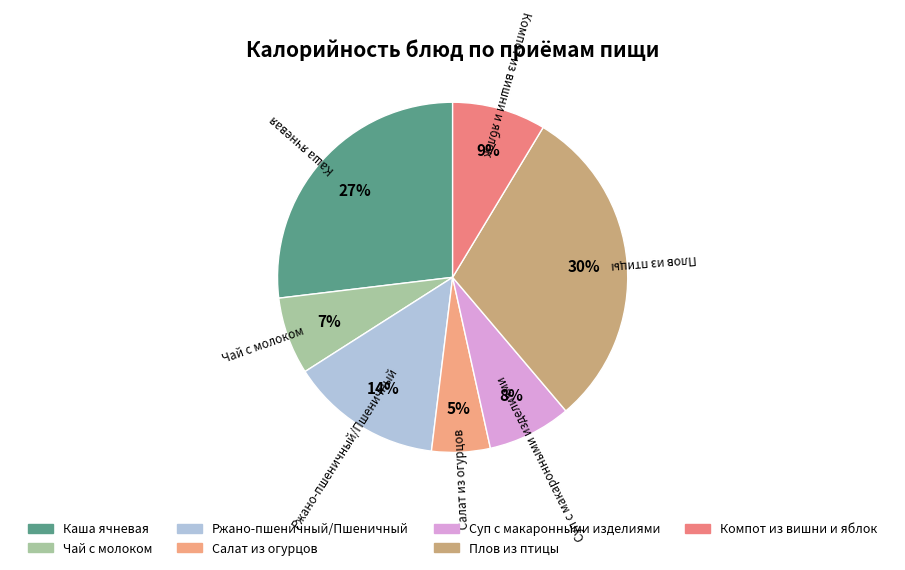

Does Каша ячневая account for over 50% of the chart?

No